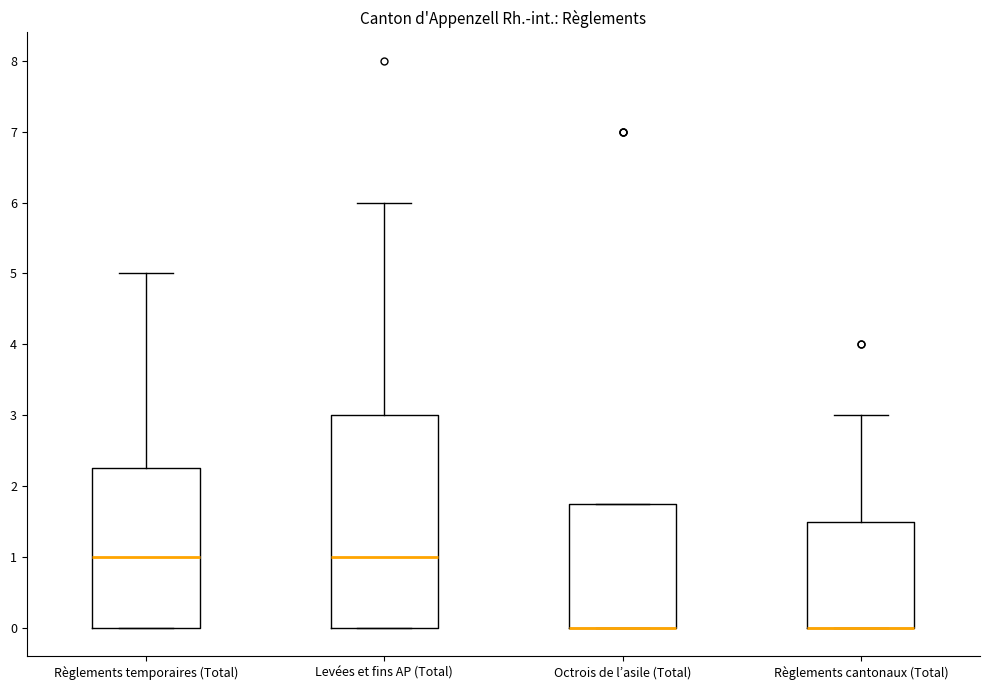

Reading left to right, transcribe this box plot: for each box, give where its median line is, the range the box spans, and where its two whiskers end, as read against the y-axis. The values are not printed on the chart, so give them approximately, as read against the axis.

Règlements temporaires (Total): median 1.0, box 0.0 to 2.3, whiskers 0.0 to 5.0
Levées et fins AP (Total): median 1.0, box 0.0 to 3.0, whiskers 0.0 to 6.0
Octrois de l’asile (Total): median 0.0 (drawn on the box's lower edge), box 0.0 to 1.8, whiskers 0.0 to 1.8
Règlements cantonaux (Total): median 0.0 (drawn on the box's lower edge), box 0.0 to 1.5, whiskers 0.0 to 3.0